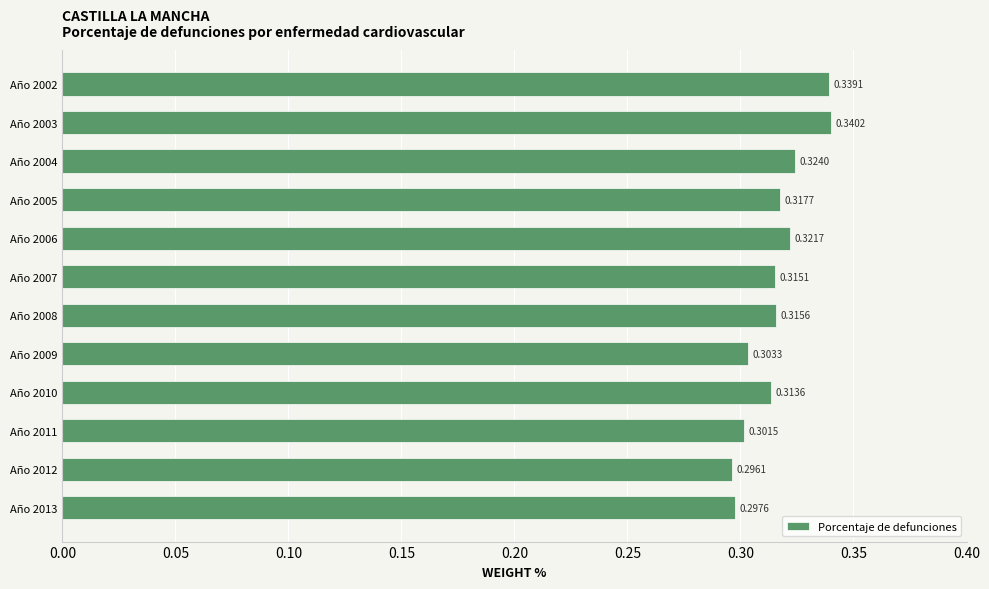

At which category does the chart reach its minimum across all series?

Año 2012